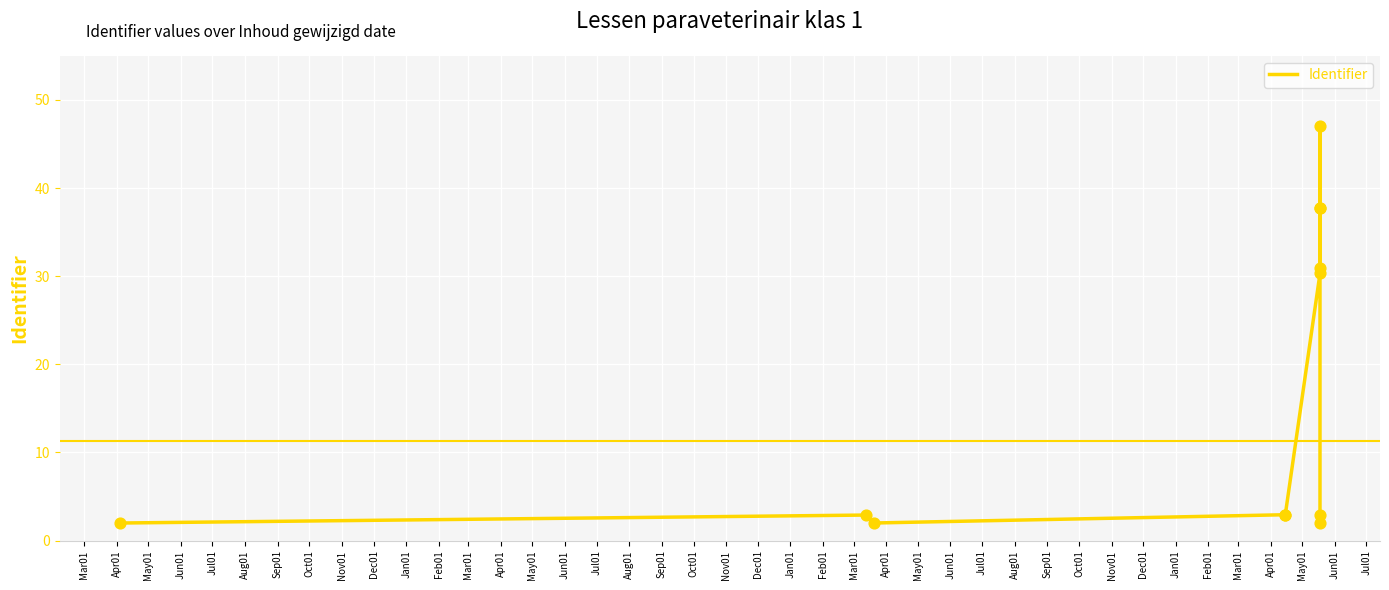

What is the change in value from Sep01 to Jan01?

-29.0